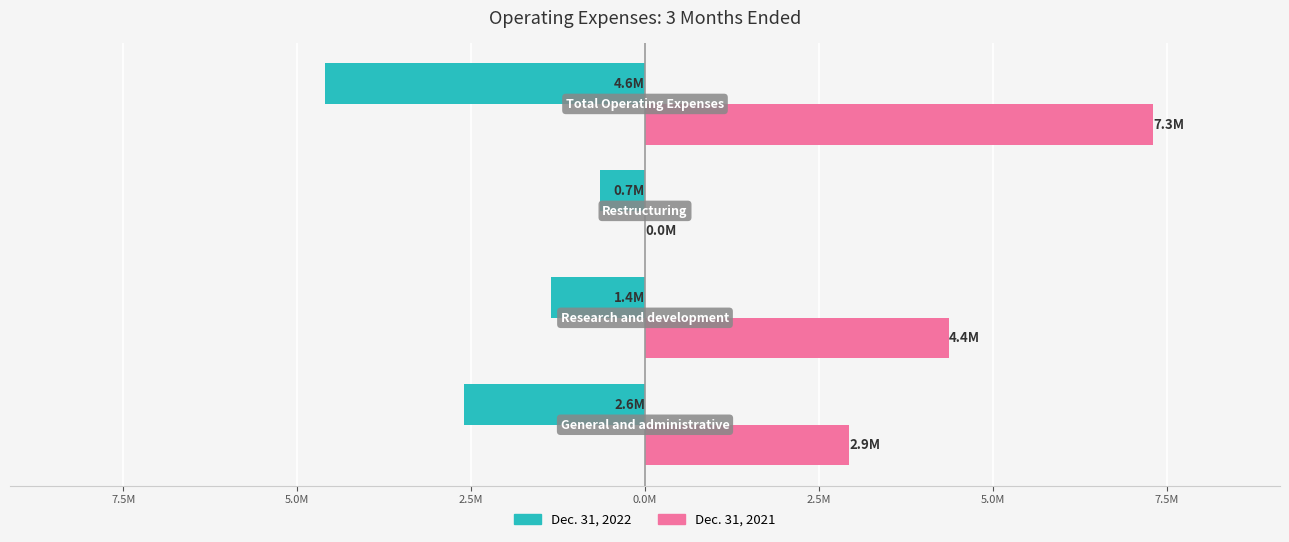

What are all the series names shown in the legend?

Dec. 31, 2022, Dec. 31, 2021